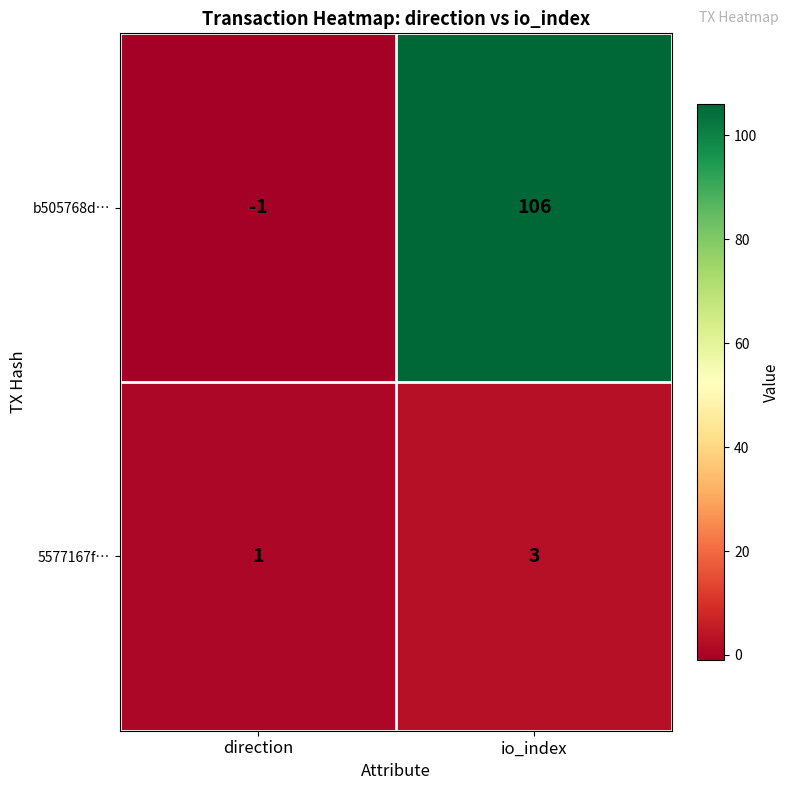

Which series changed the most between direction and io_index?

b505768d…